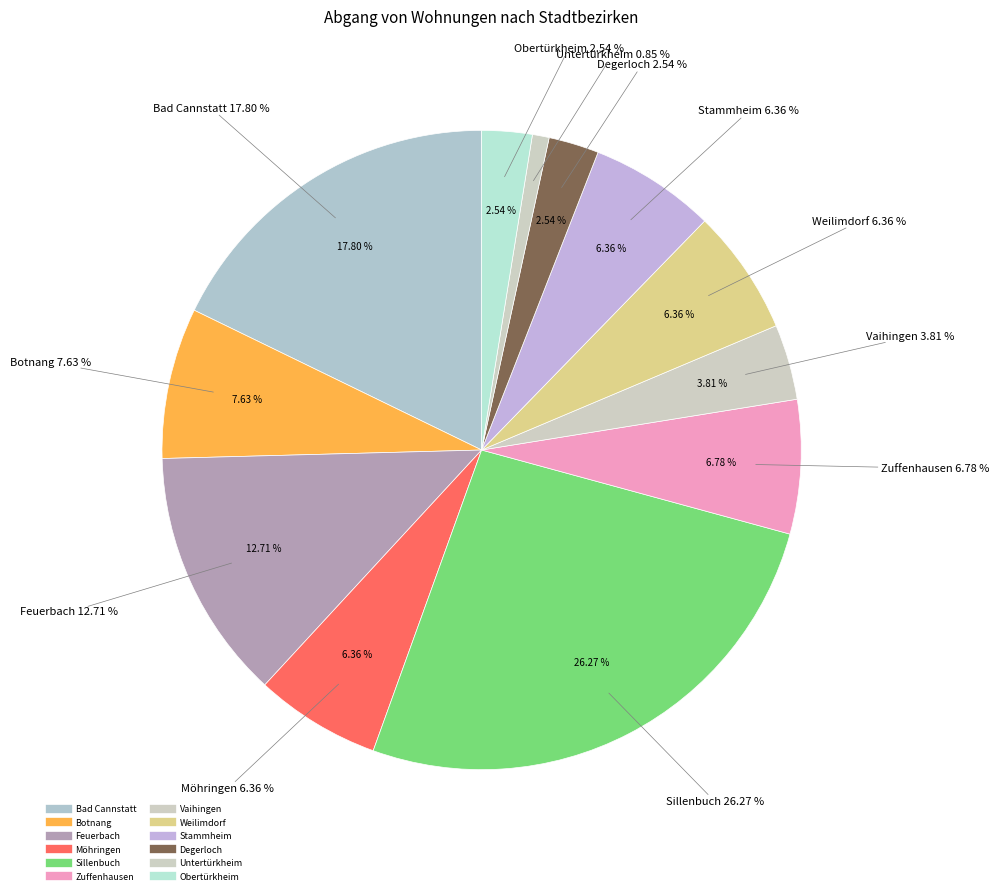

Count the number of slices in the pie.

12